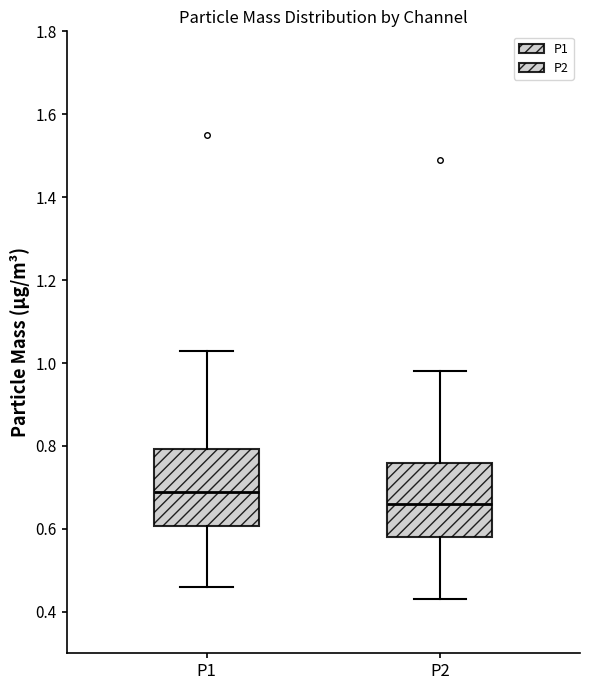

Where is the lower edge of the box for P1 on the y-axis? The values are not printed on the chart, so give them approximately, as read against the axis.

0.60